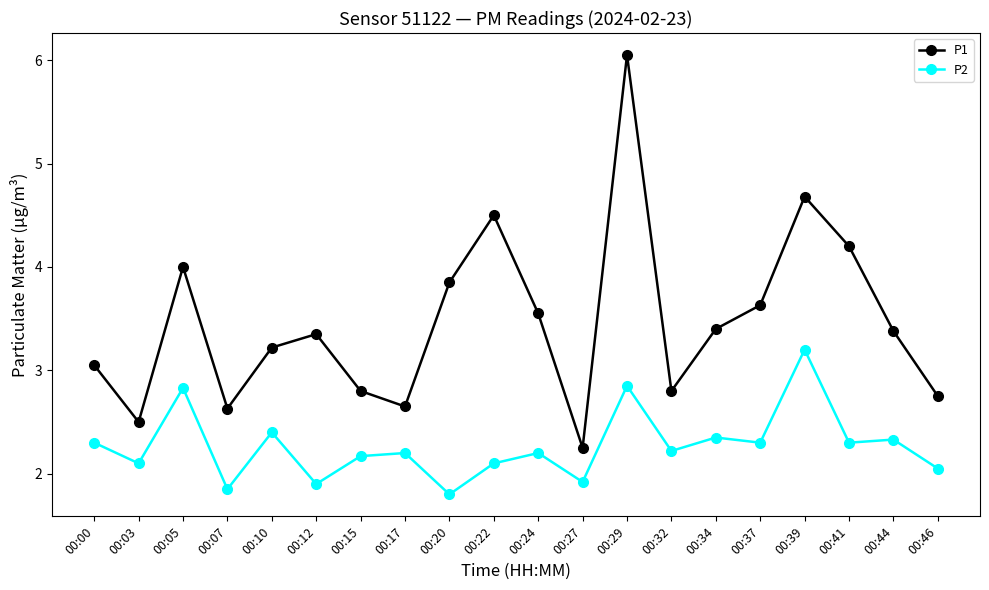

What is the value of the P2 point at the 18th from the left?

2.3